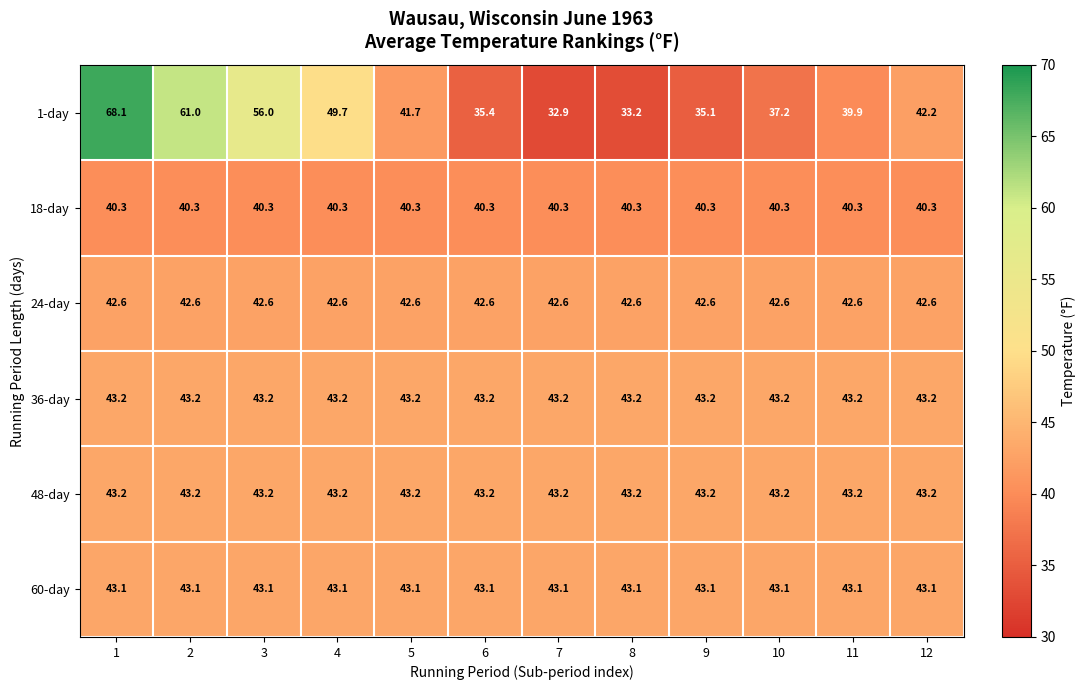

What is the smallest value displayed?

32.9